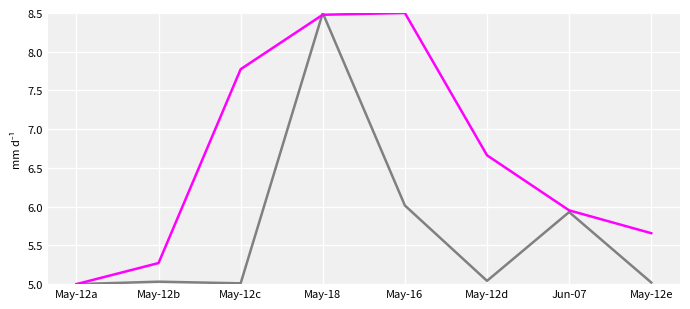

What position from the right is Jun-07?

2